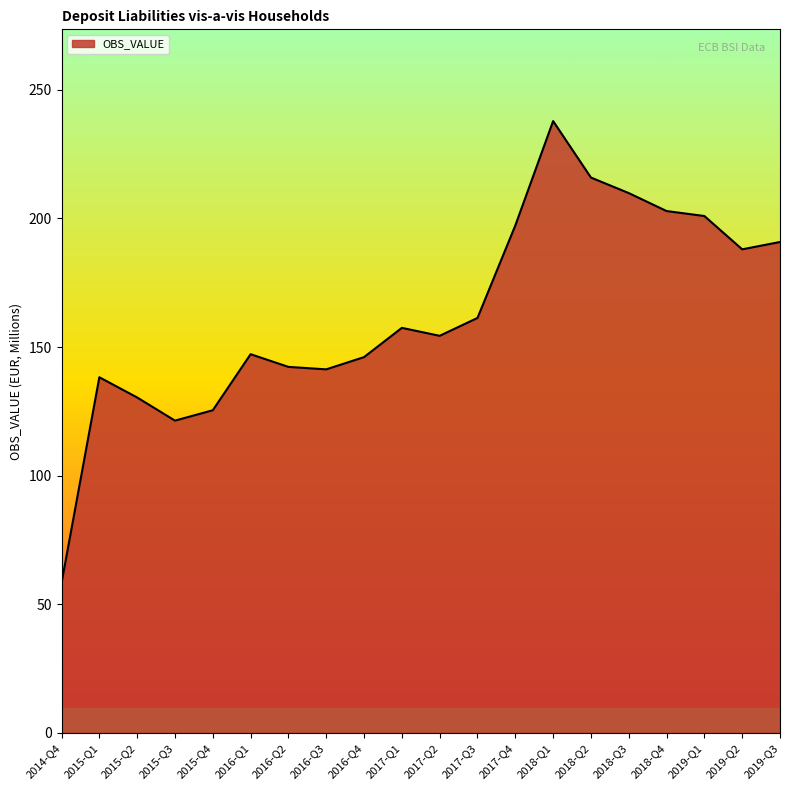

What position from the right is 2015-Q4?

16